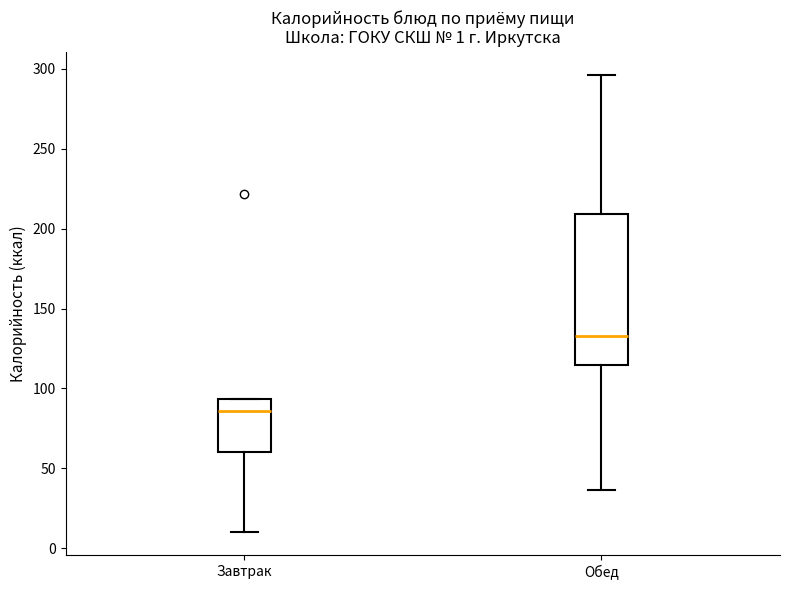

Which box is the tallest, from its lower edge to its upper edge?

Обед